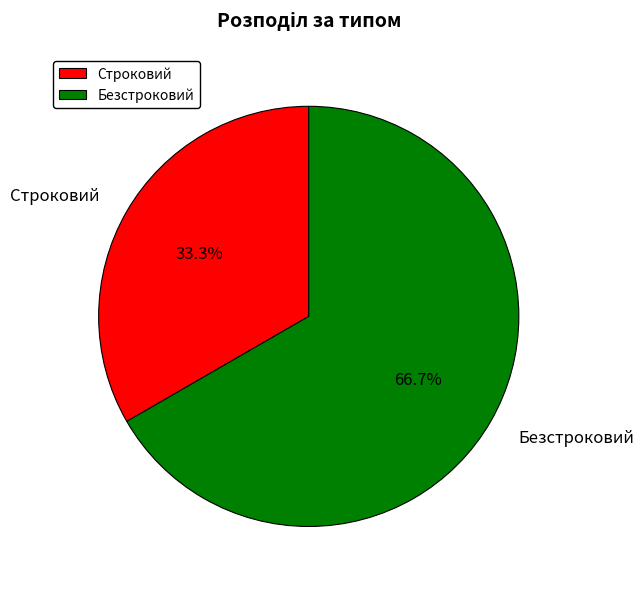

What percentage is the Строковий slice, to the nearest percent?

33%